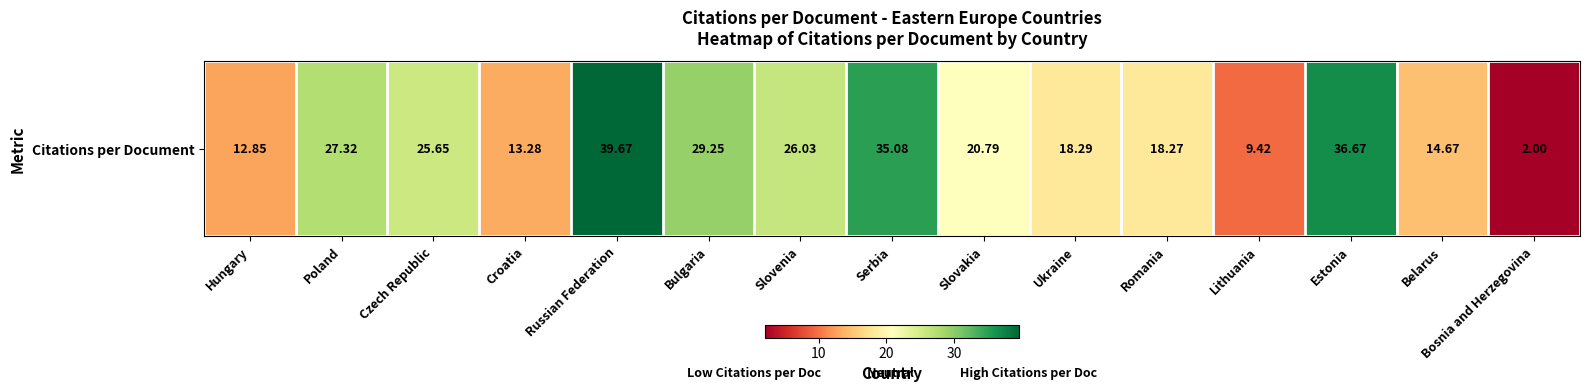

Which label corresponds to the largest value in the chart?

Russian Federation